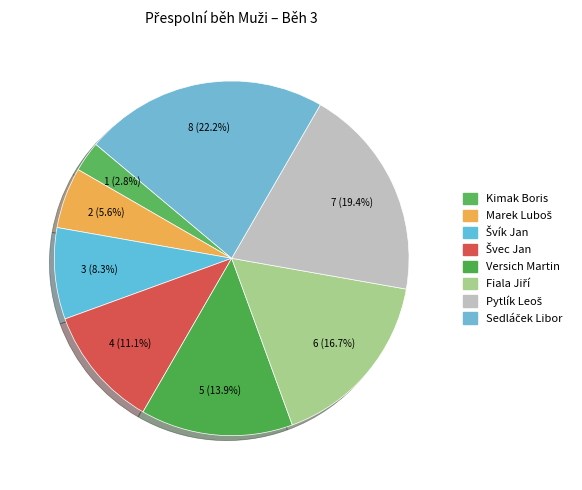

How many segments does this pie chart have?

8